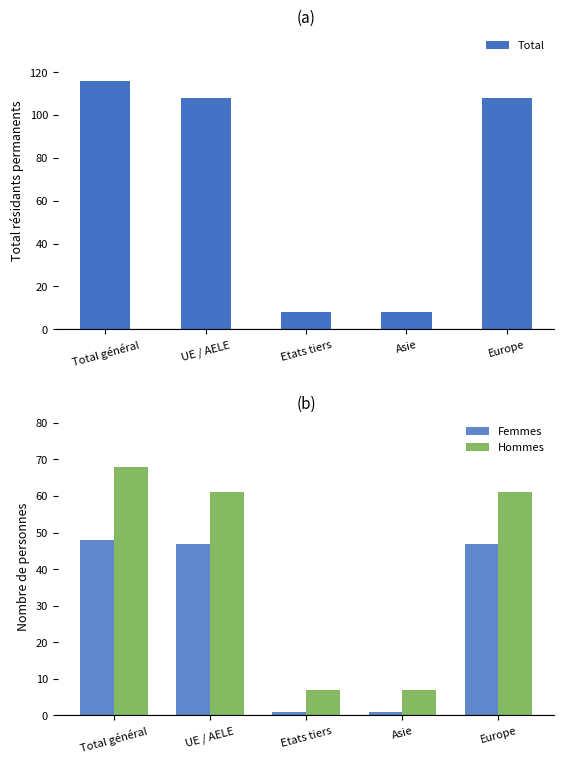

True or false: Femmes has a value of 67 at UE / AELE.

False